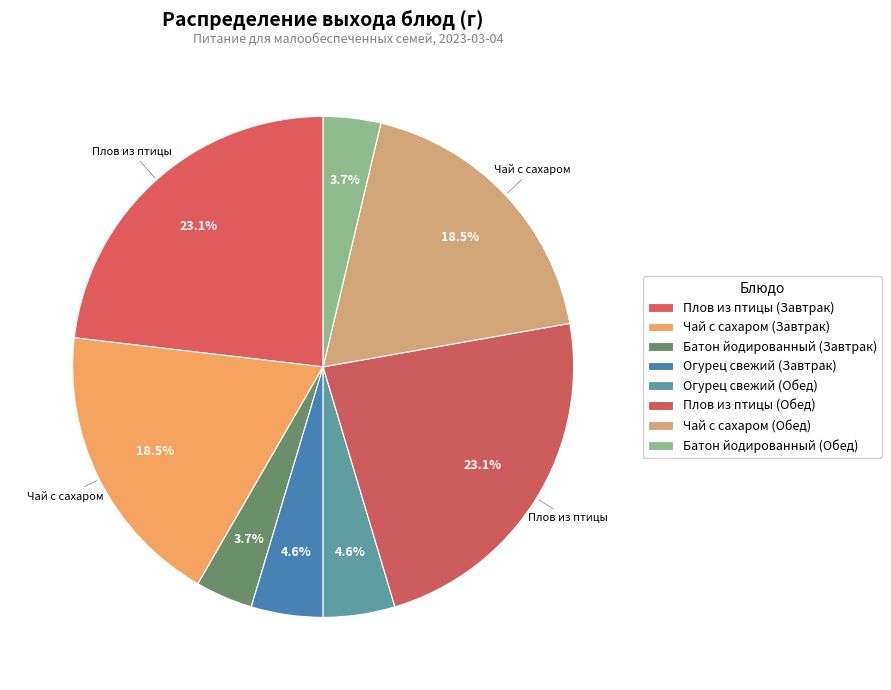

To the nearest percent, what is the average slice percentage?

12%